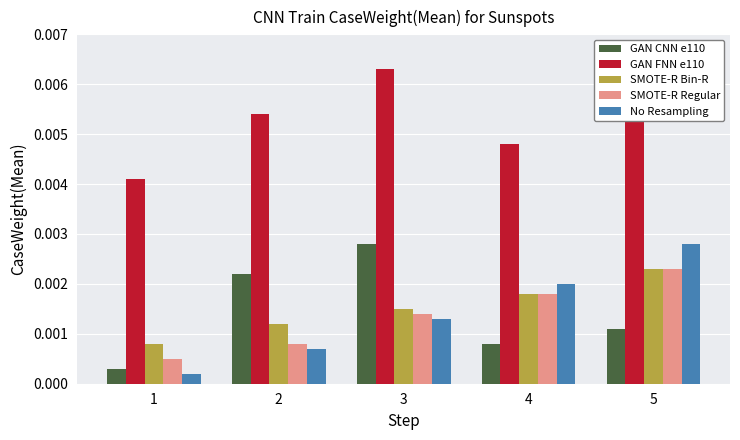

List the labels in order of Otros costos directos value, largest first.

5, 4, 3, 2, 1